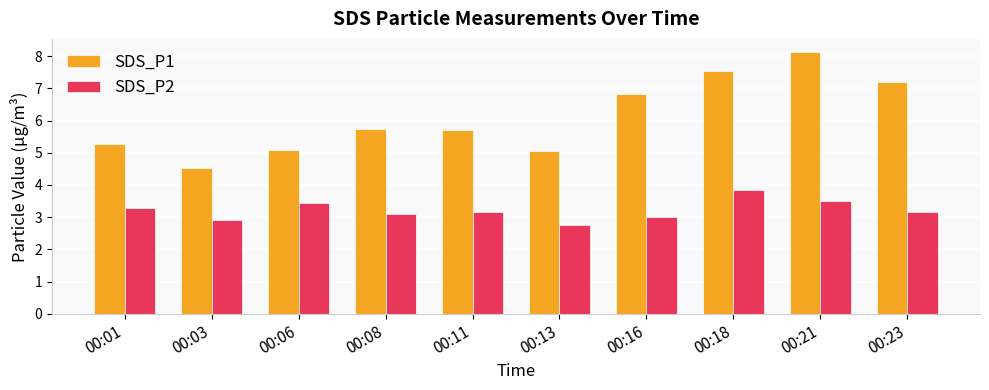

The SDS_P1 series shows 5.1 at 00:06. True or false?

True